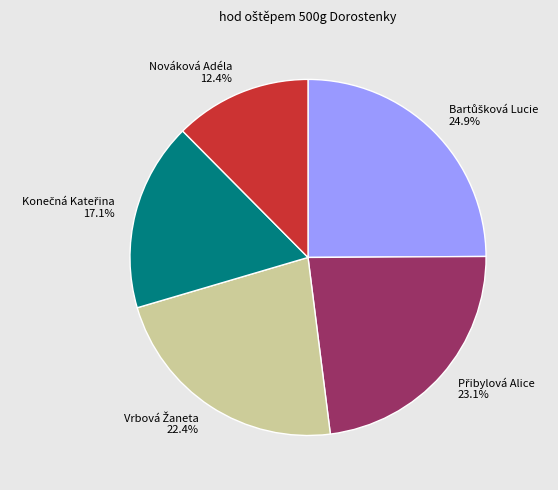

Does Nováková Adéla account for over 50% of the chart?

No